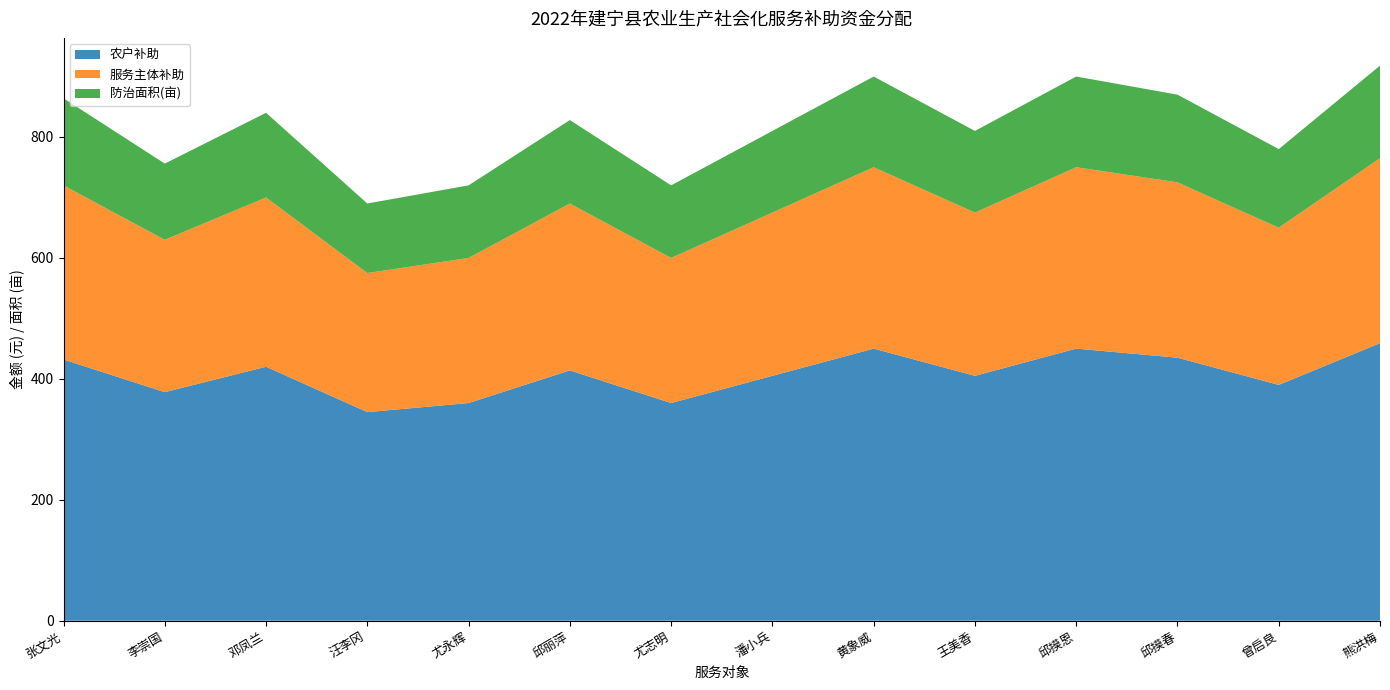

Reading left to right, list all the values displayed in this chart.

农户补助: 432	378	420	345	360	414	360	405	450	405	450	435	390	459
服务主体补助: 288	252	280	230	240	276	240	270	300	270	300	290	260	306
防治面积(亩): 144	126	140	115	120	138	120	135	150	135	150	145	130	153